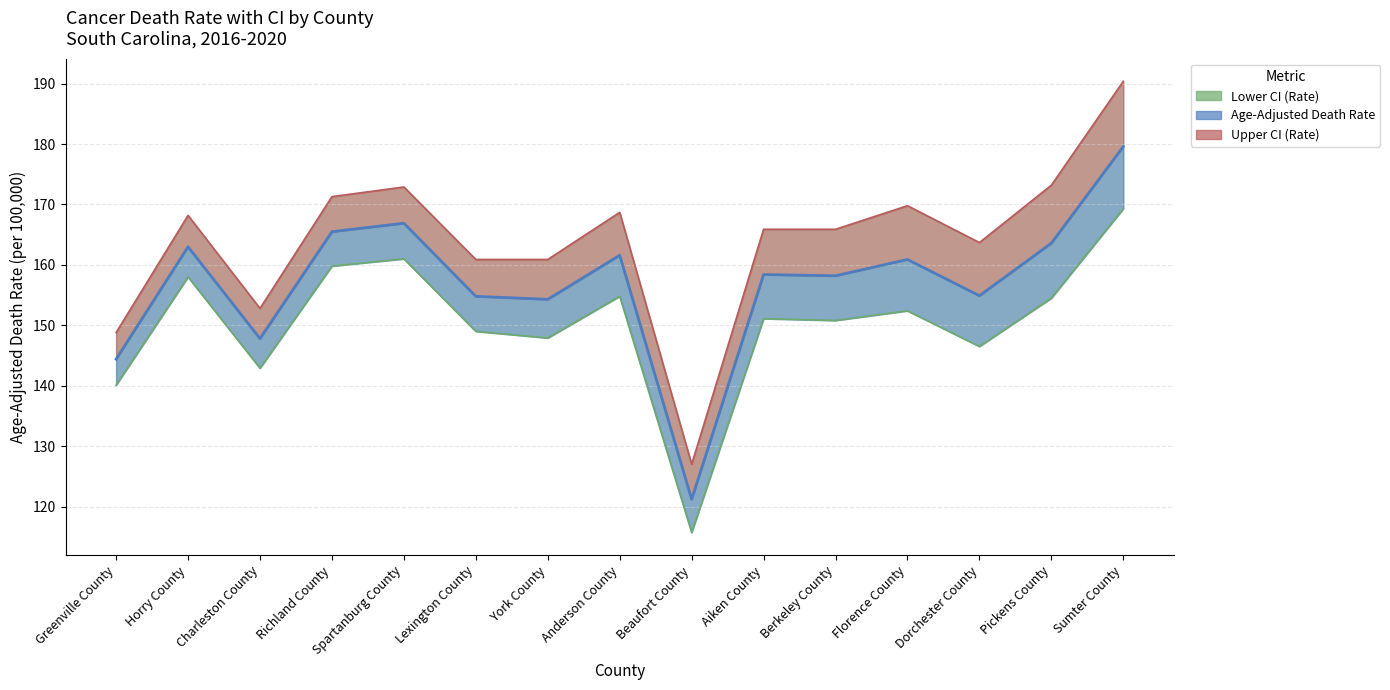

What is the total value across all series at Florence County?

483.1